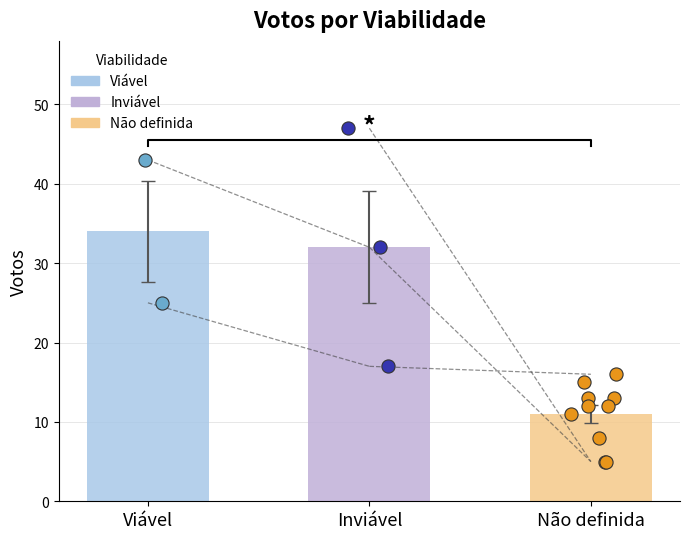

What is the total value across all series at 10?

32